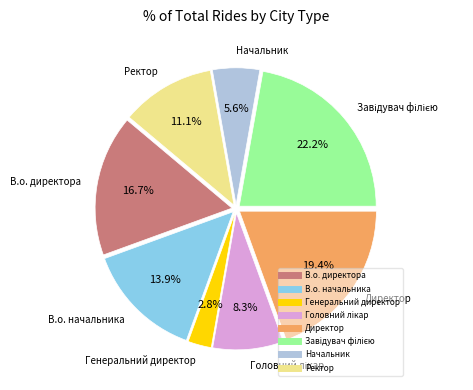

Combined, do Ректор and В.о. начальника account for over 50%?

No